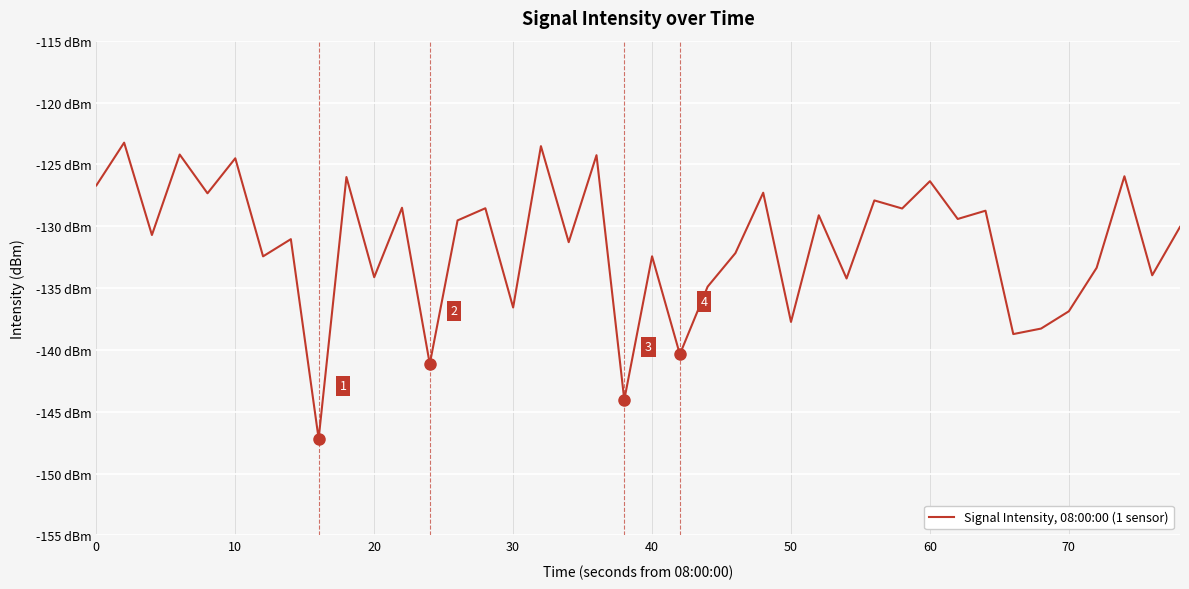

What is the difference between the maximum and minimum values?

23.9